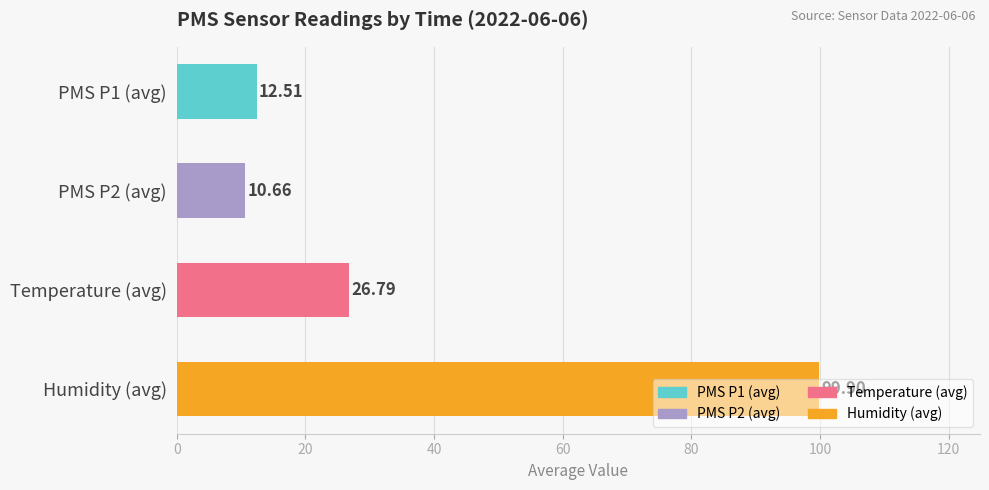

What is the minimum value shown in the chart?

10.7